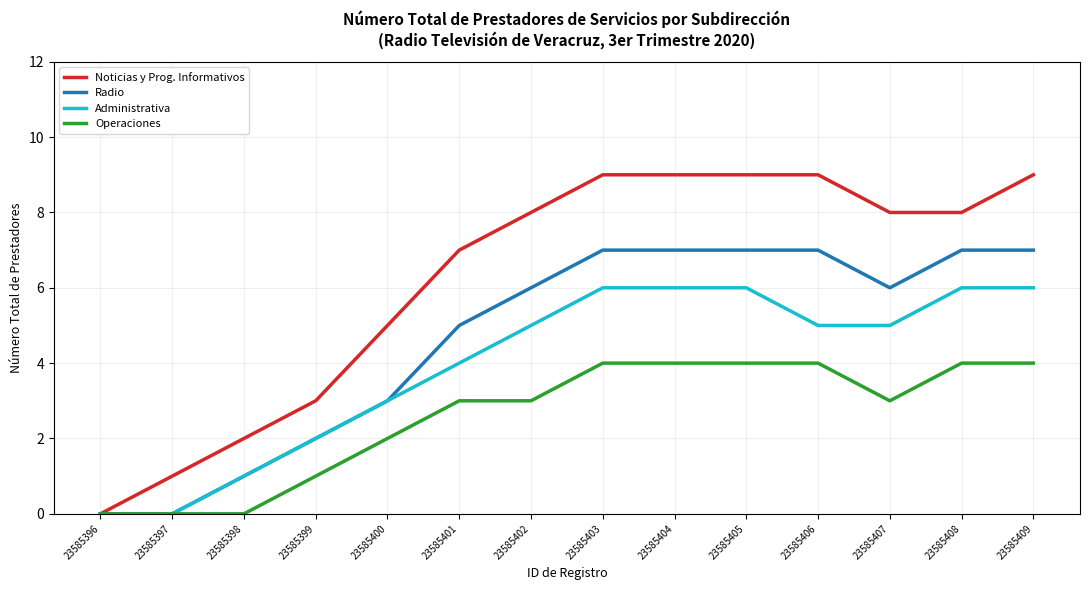

What are all the series names shown in the legend?

Noticias y Prog. Informativos, Radio, Administrativa, Operaciones